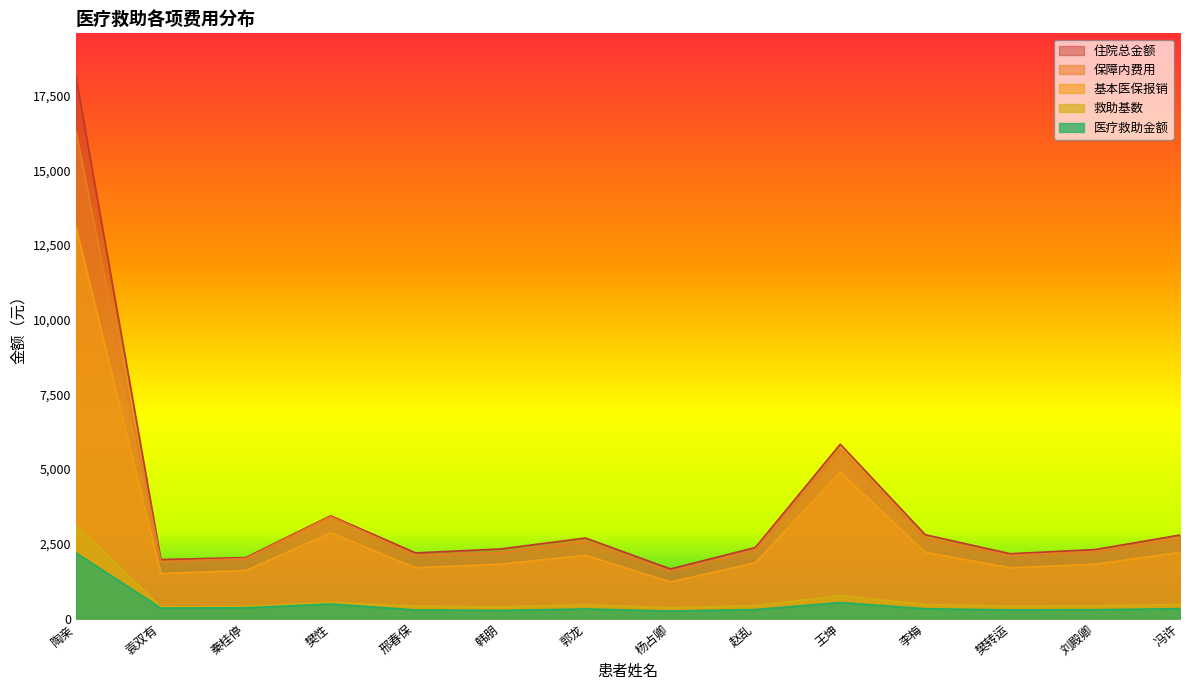

What is the difference between the maximum and minimum values in the 救助基数 series?

2782.6